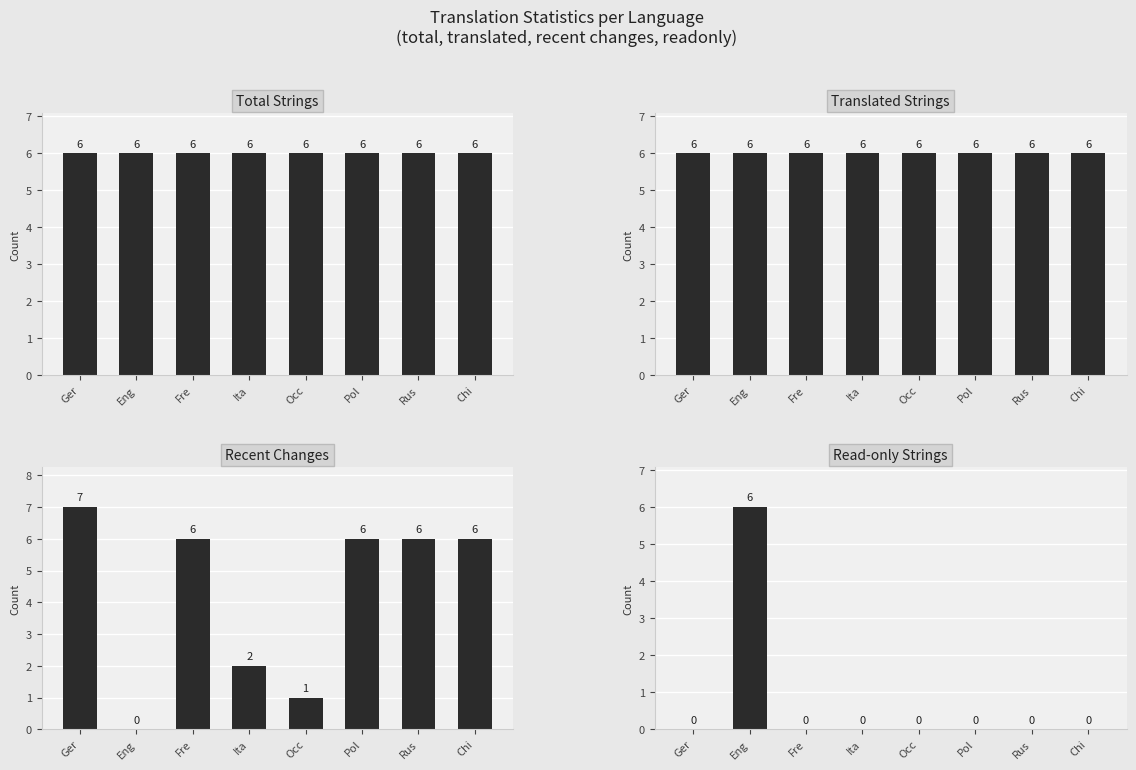

Reading left to right, what are all the values shown in this chart?

total: Ger=6	Eng=6	Fre=6	Ita=6	Occ=6	Pol=6	Rus=6	Chi=6
translated: Ger=6	Eng=6	Fre=6	Ita=6	Occ=6	Pol=6	Rus=6	Chi=6
recent_changes: Ger=7	Eng=0	Fre=6	Ita=2	Occ=1	Pol=6	Rus=6	Chi=6
readonly: Ger=0	Eng=6	Fre=0	Ita=0	Occ=0	Pol=0	Rus=0	Chi=0